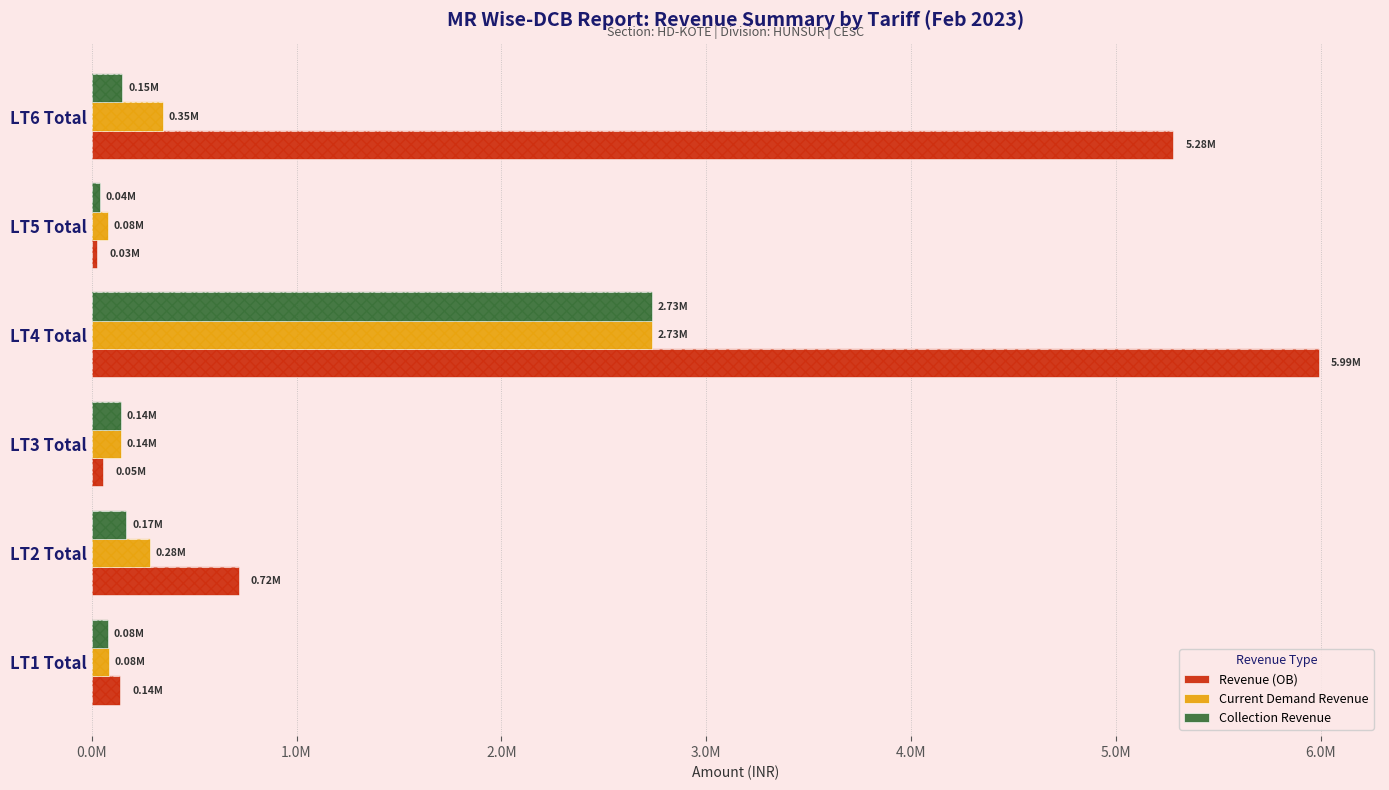

What are all the series names shown in the legend?

Revenue (OB), Current Demand Revenue, Collection Revenue